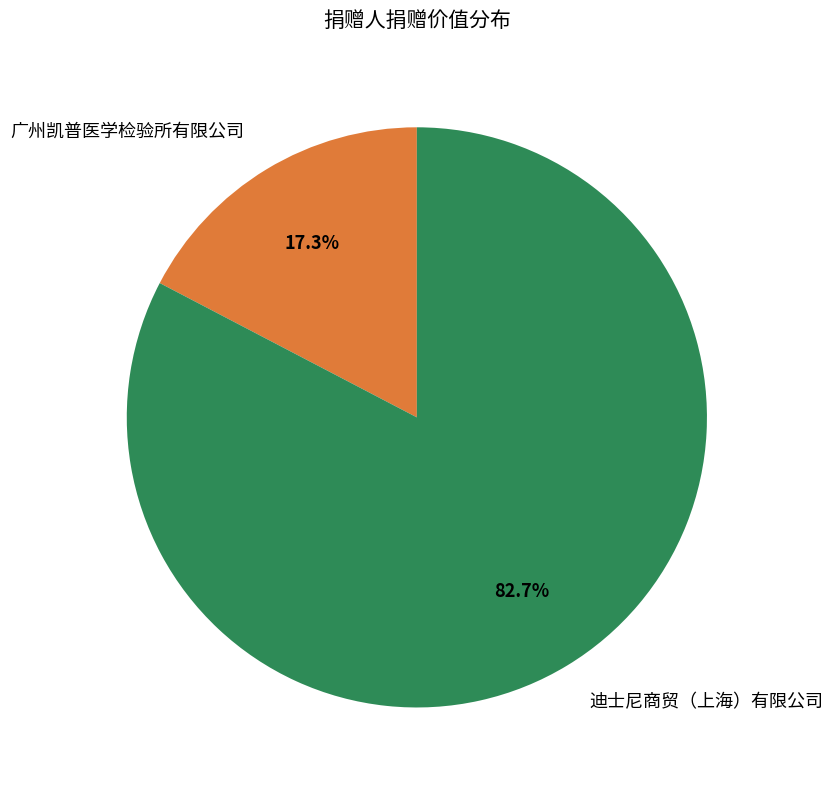

Which category has the biggest portion of the pie?

迪士尼商贸（上海）有限公司